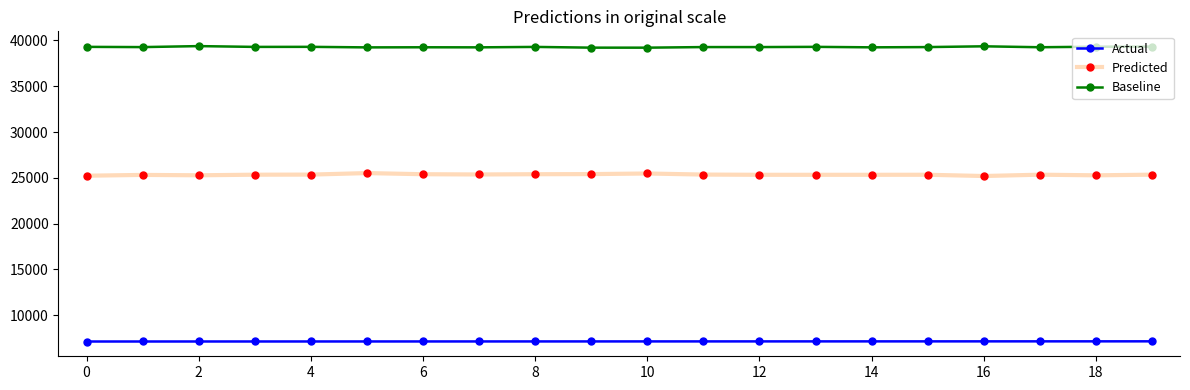

Does the chart display data point markers on the line(s)?

Yes